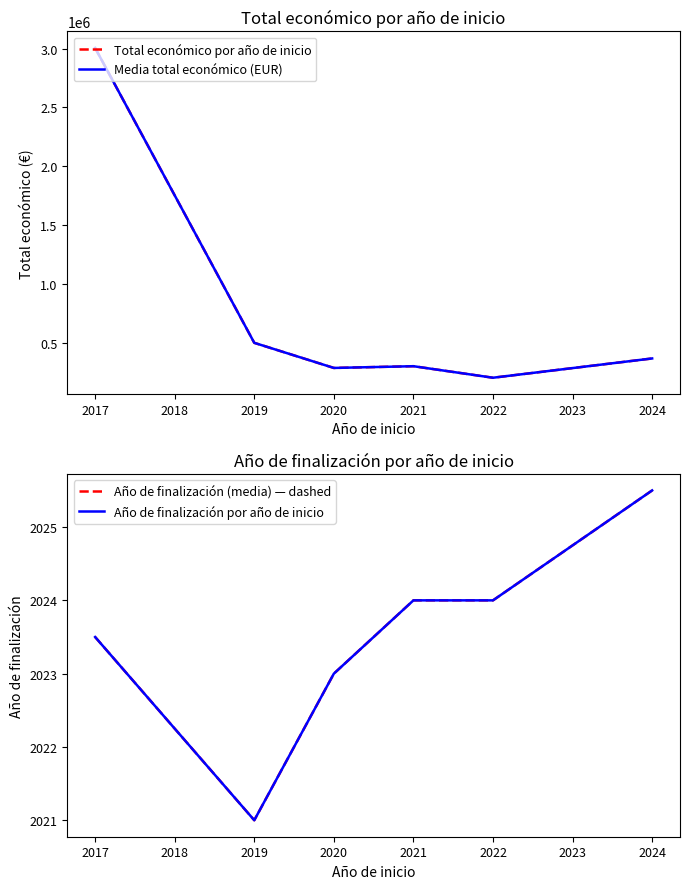

What is the average value of the Media total económico (EUR) series?

775061.8